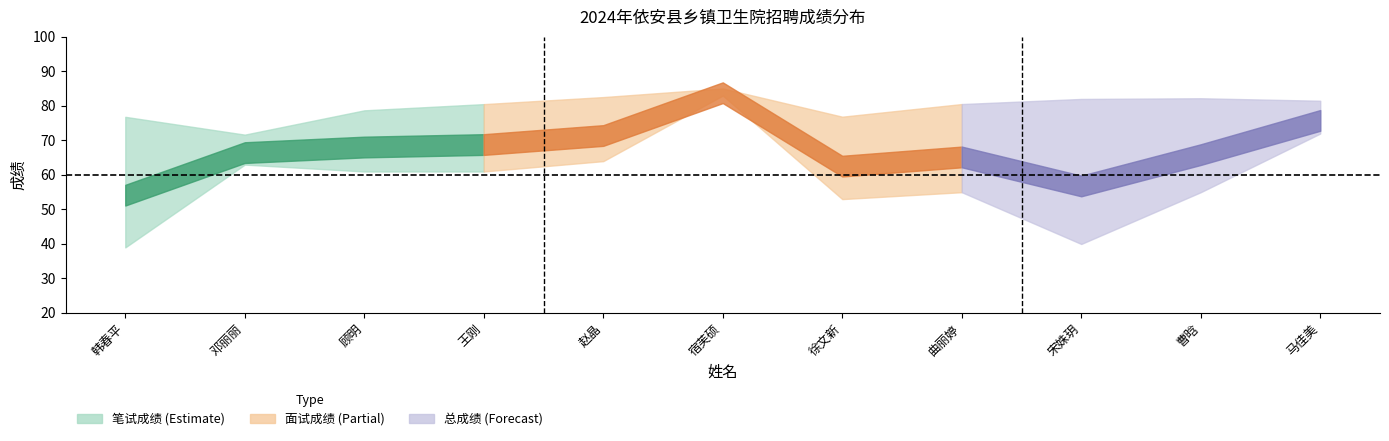

At which category does the chart reach its minimum across all series?

韩春平